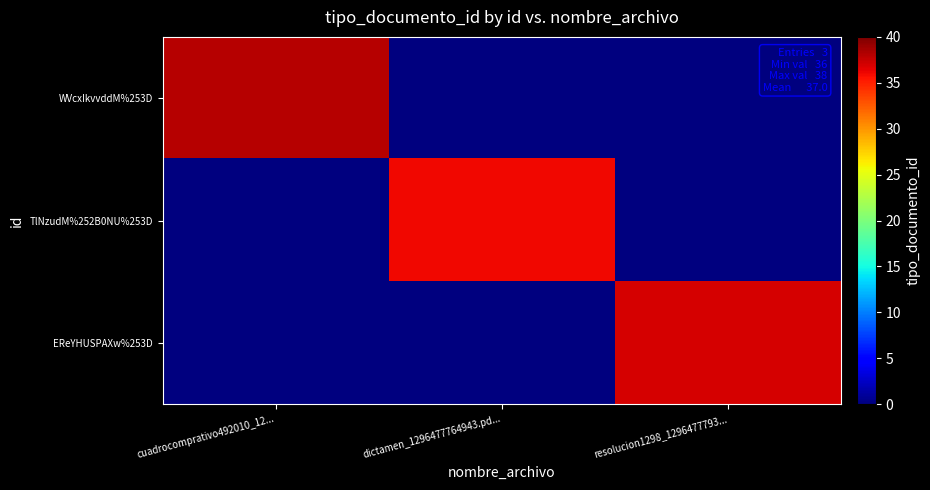

How many data points does each series have?

3